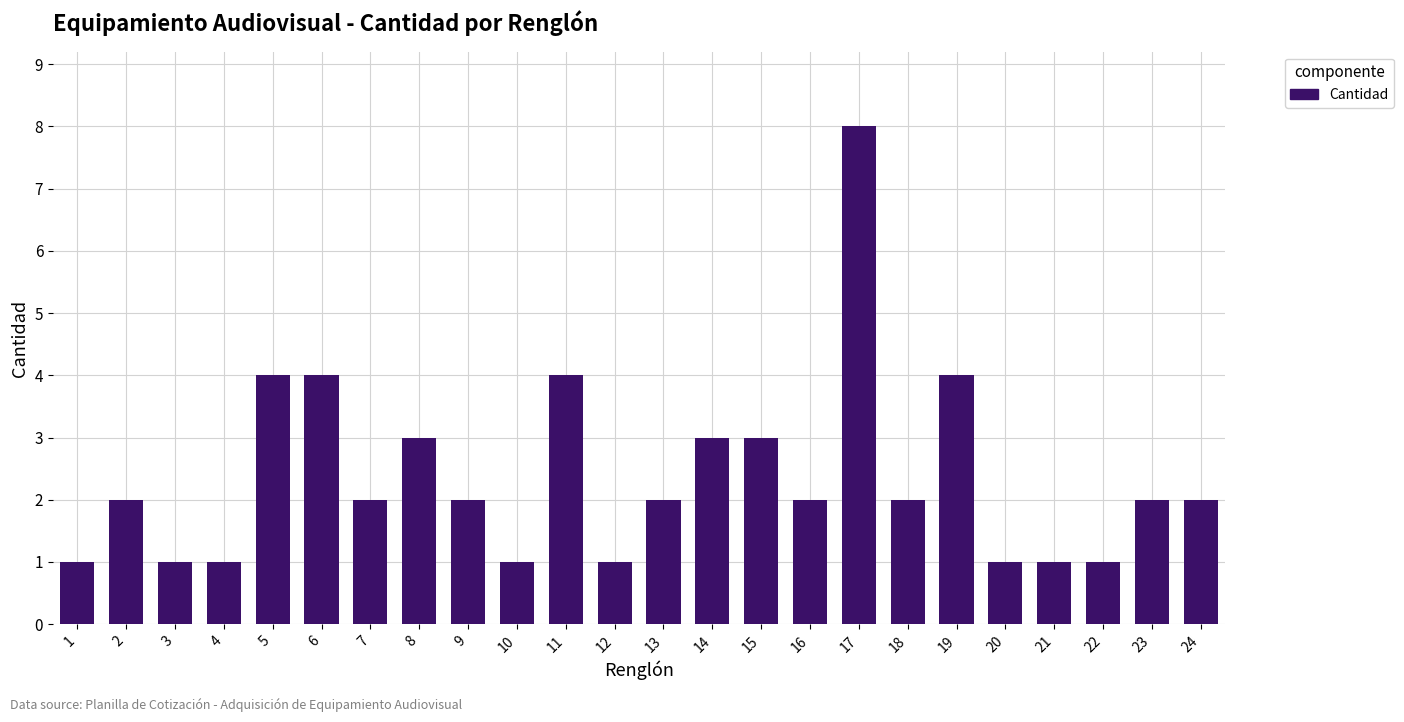

How many distinct data groups are displayed?

1